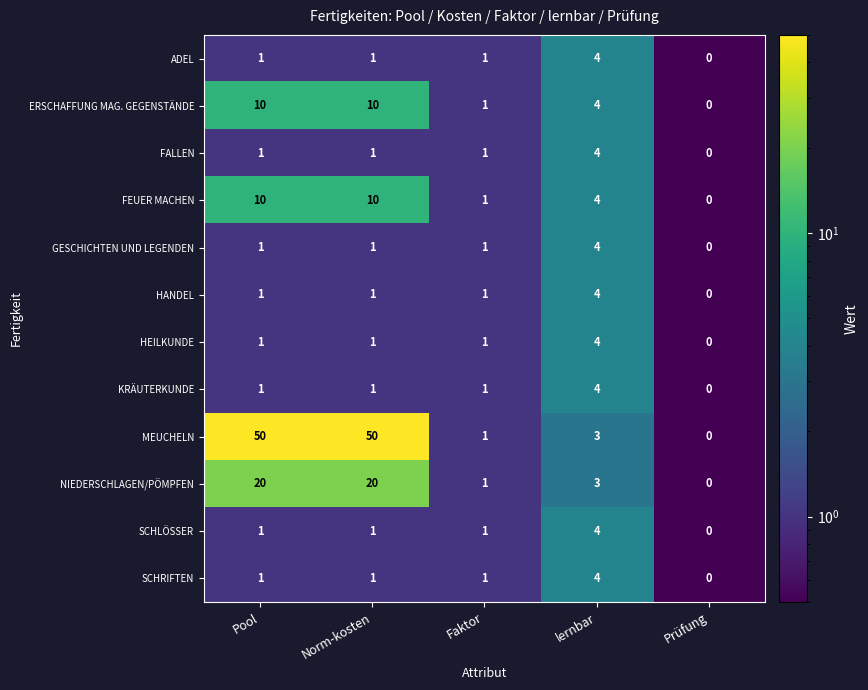

Which series has the widest spread of values?

MEUCHELN